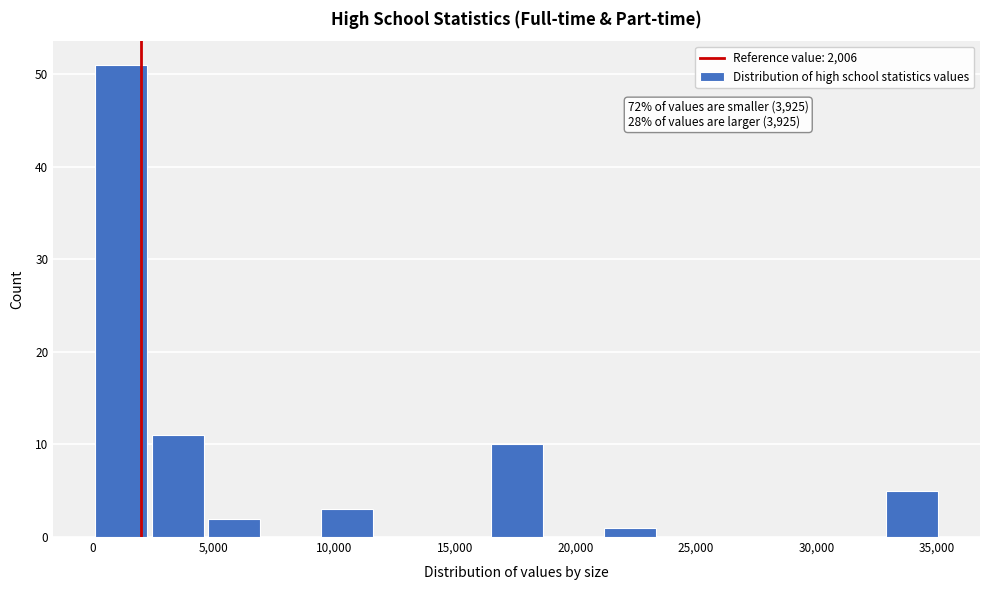

Over which range of the x-axis is the bar tallest?

0 to 2500